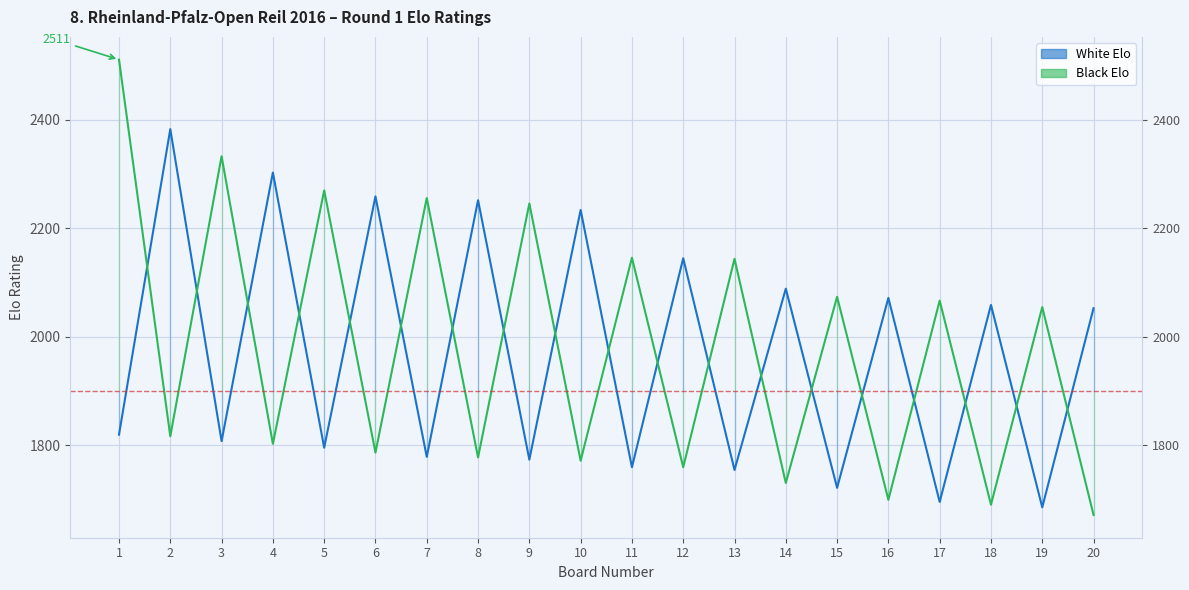

How many times do White Elo and Black Elo cross each other?

19